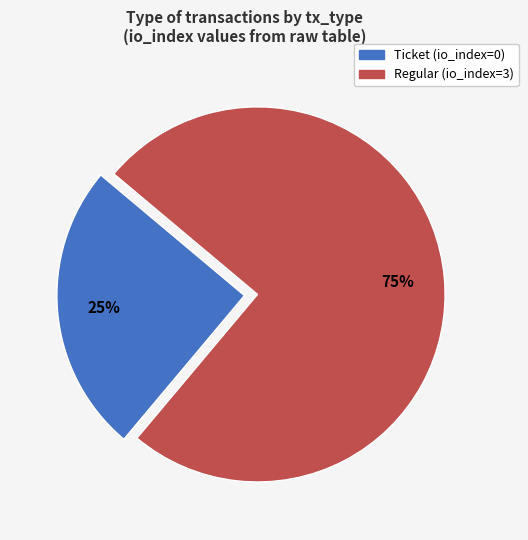

Which category has the smallest portion of the pie?

Ticket (io_index=0)